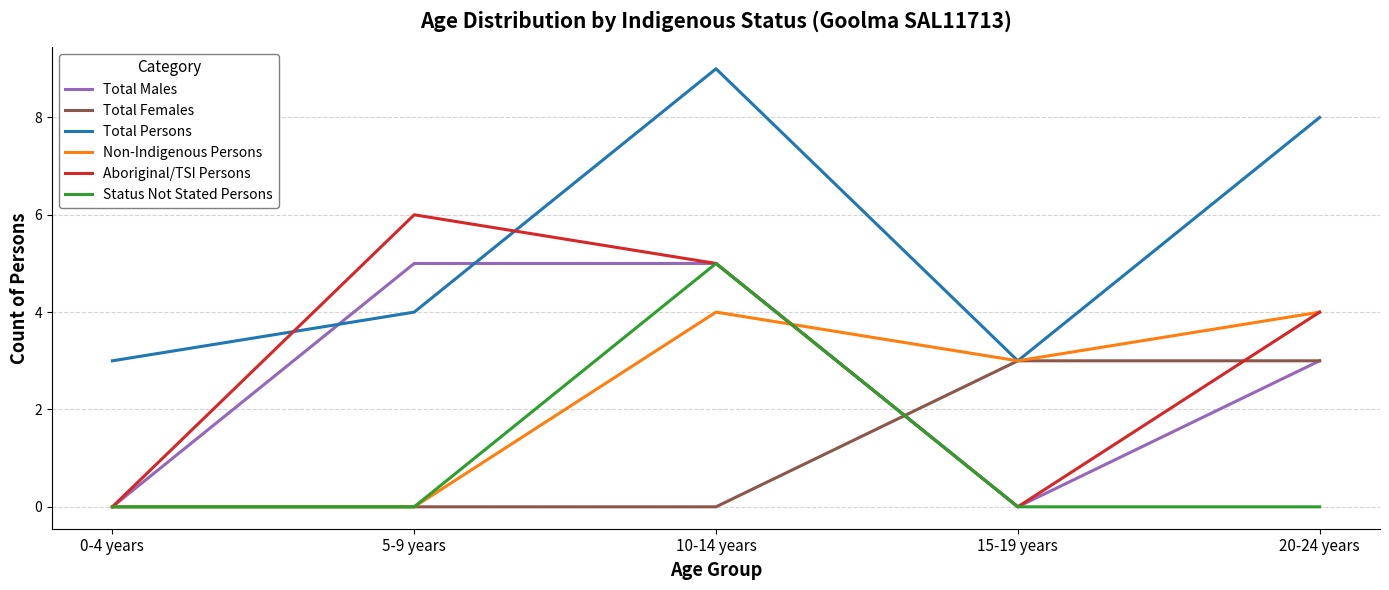

Count the Aboriginal/TSI Persons values in the range 0 to 5.

4